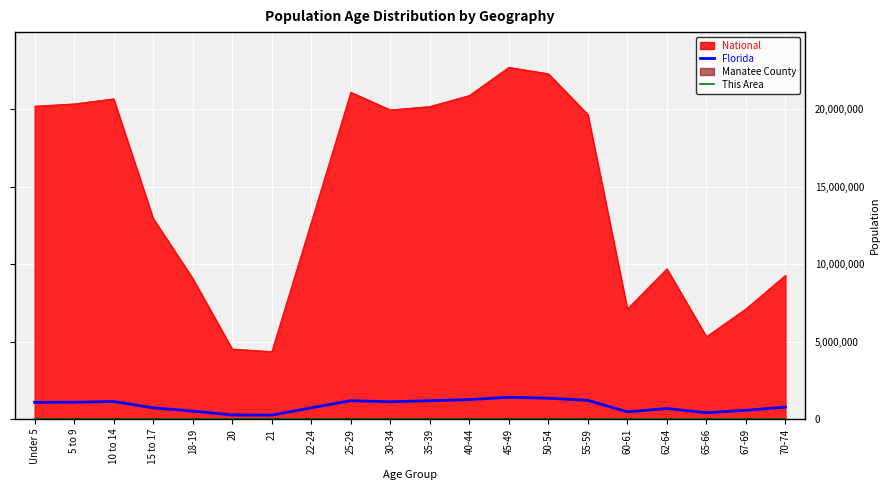

What is the sum of all This Area values?

3976